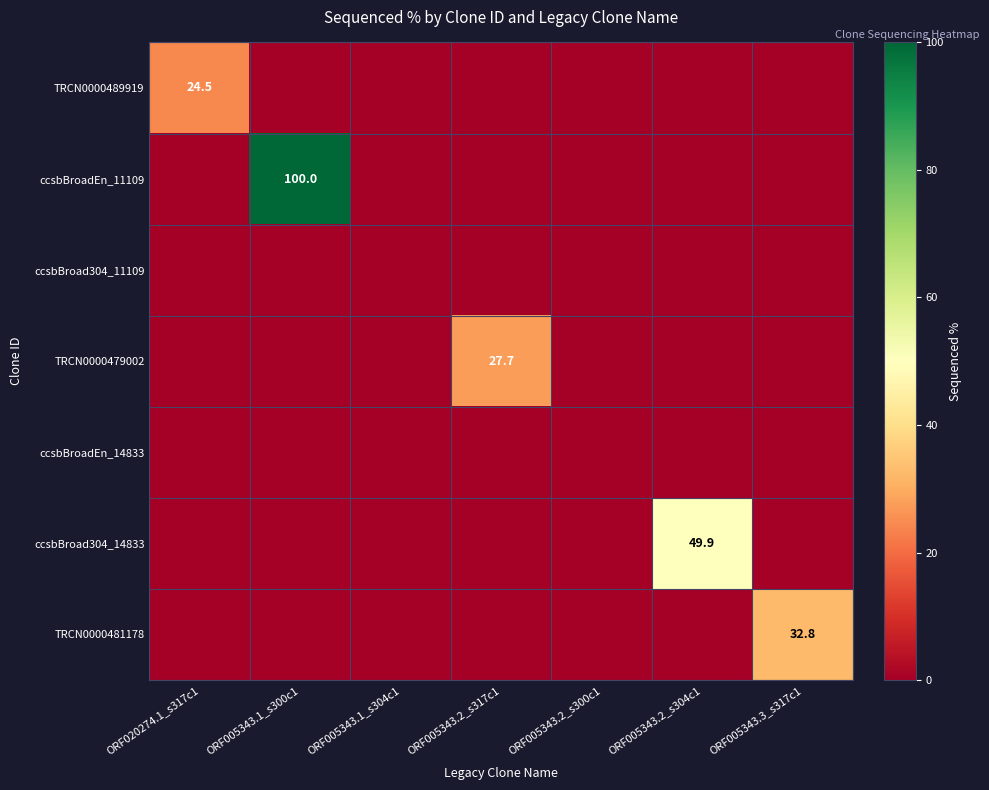

What is the total value across all series at ORF005343.1_s300c1?

100.0